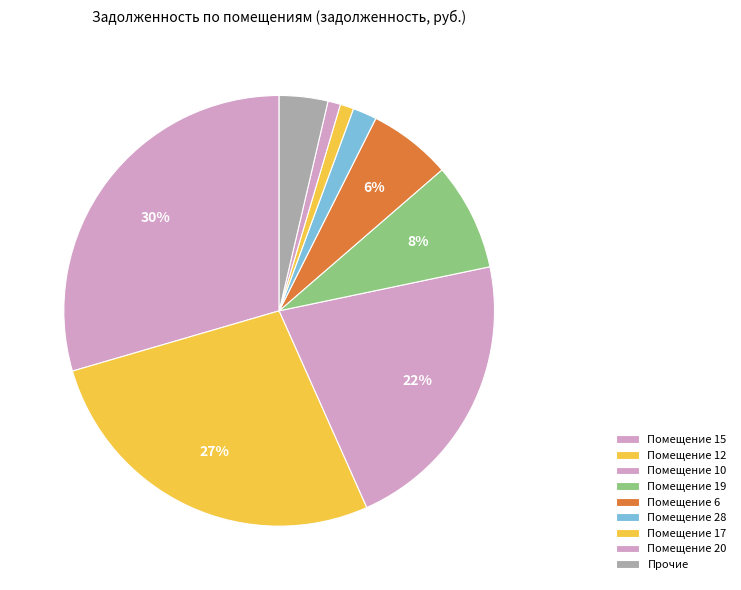

How many segments does this pie chart have?

9